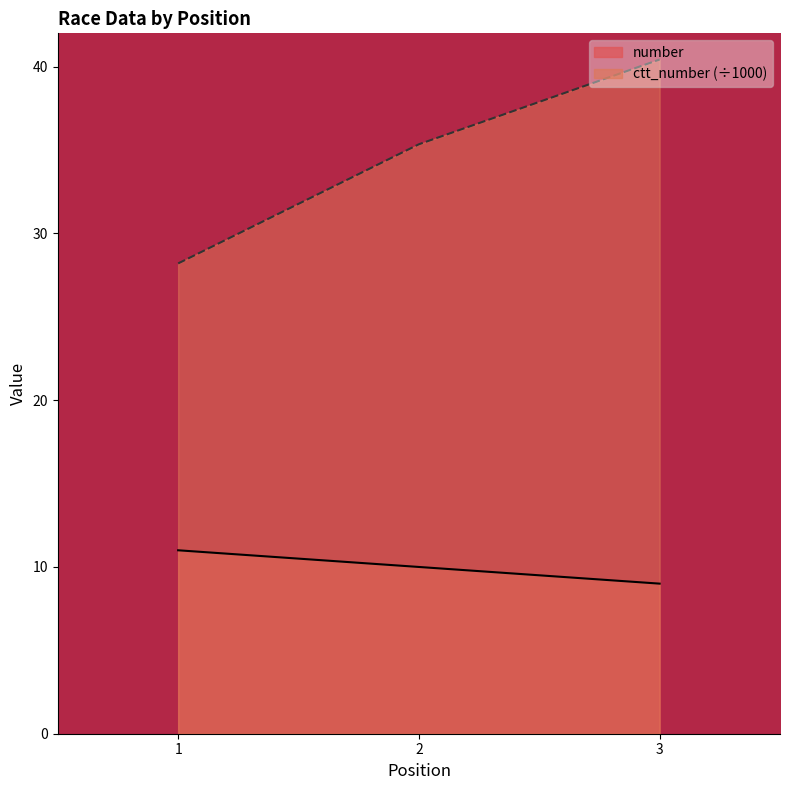

Reading left to right, extract all data points from this chart.

number: 11.0	10.0	9.0
ctt_number: 28.2	35.3	40.4